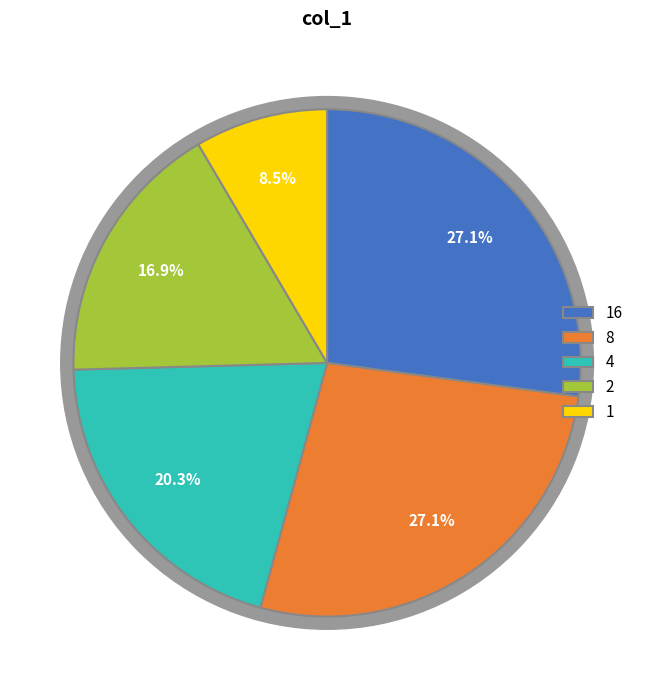

How many segments does this pie chart have?

5